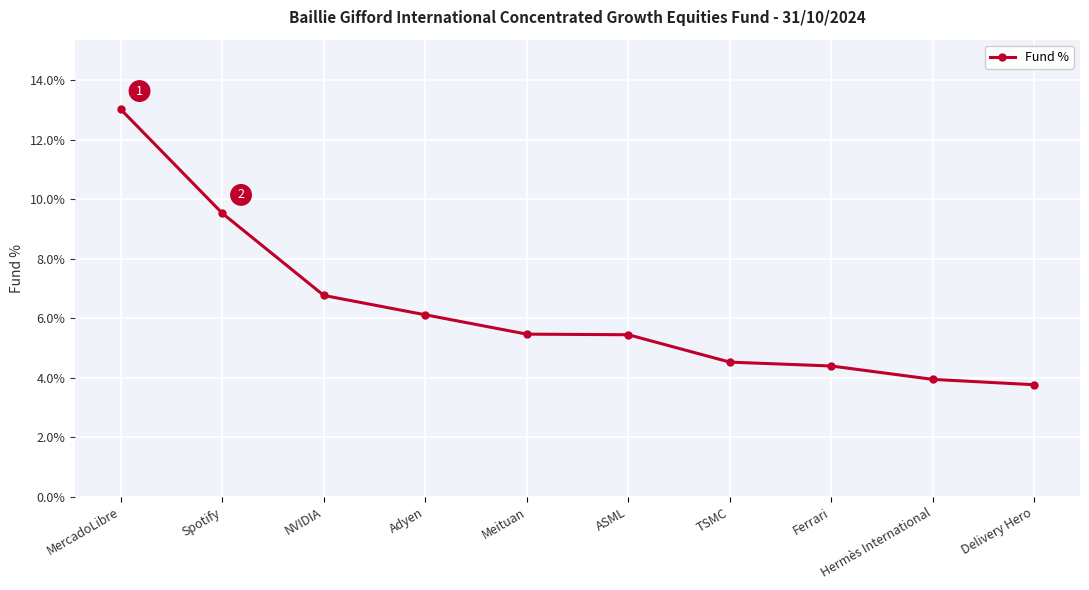

True or false: the data has more than 1 interior local peaks.

False